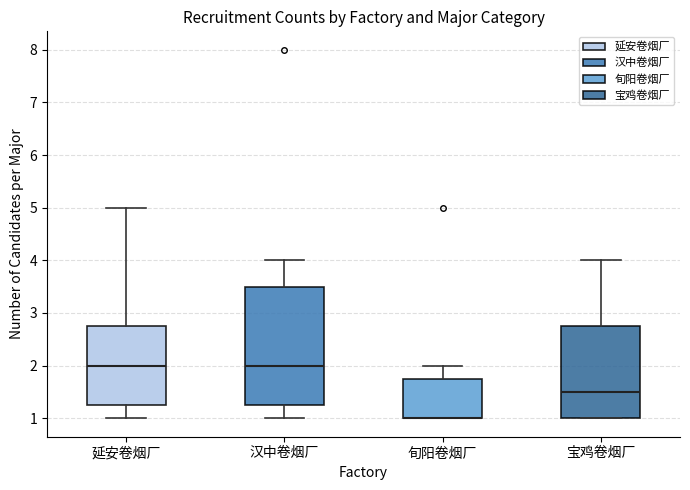

Where is the lower edge of the box for 旬阳卷烟厂 on the y-axis? The values are not printed on the chart, so give them approximately, as read against the axis.

1.0